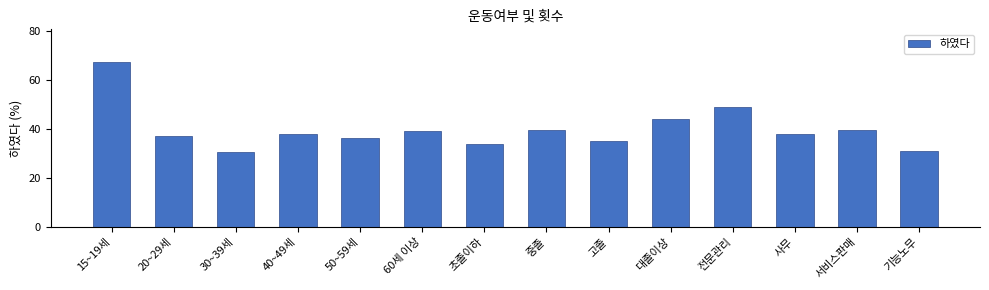

What is the minimum value shown in the chart?

30.7